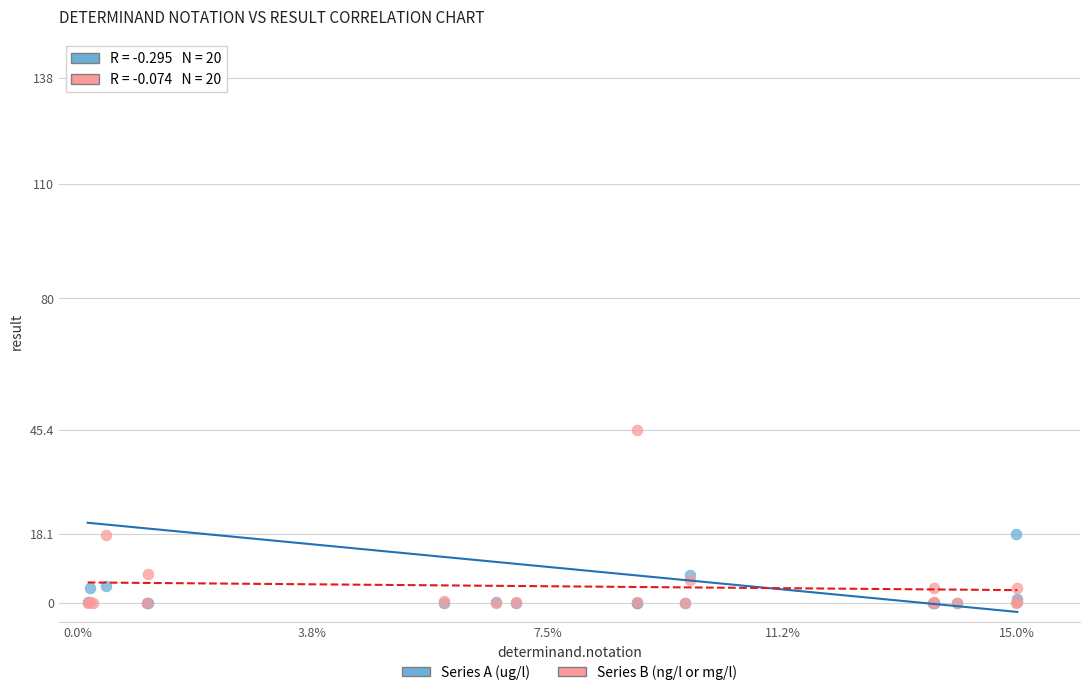

Across all series, what Y value is closest to 69?

45.4